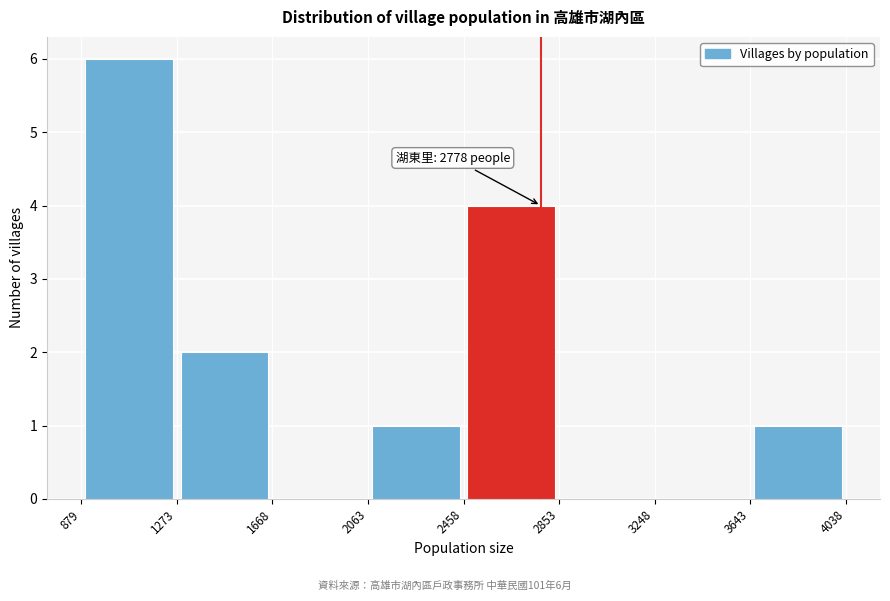

Over which range of the x-axis is the bar tallest?

879 to 1273